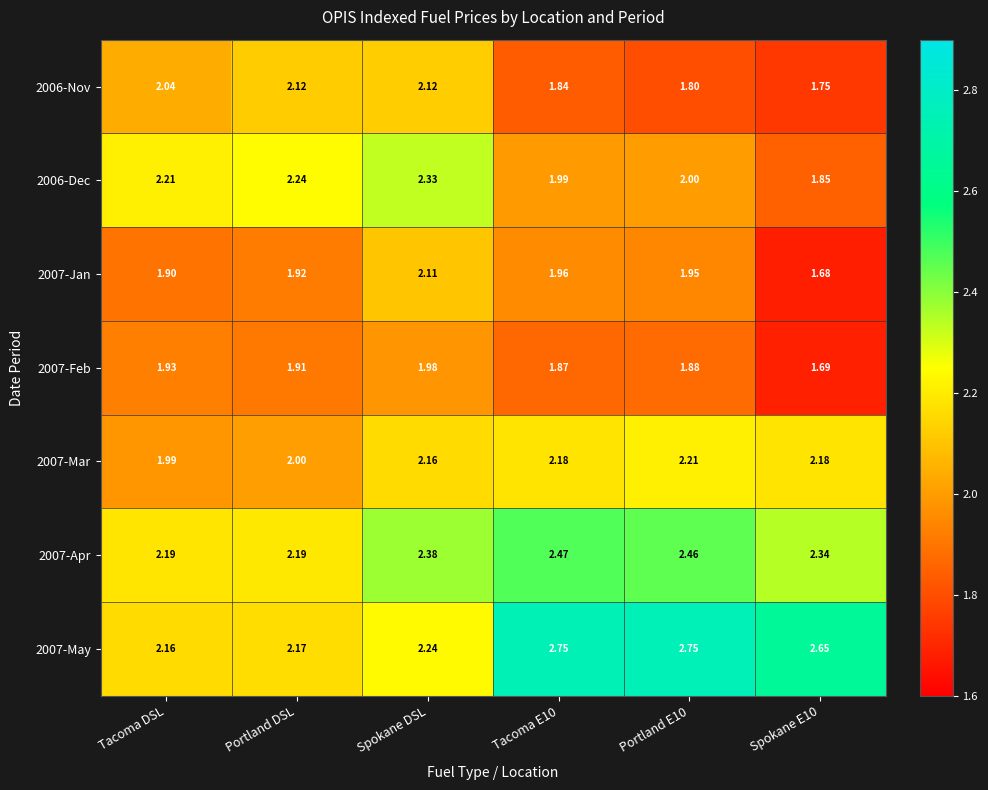

At which category is the sum across all series the highest?

Spokane DSL